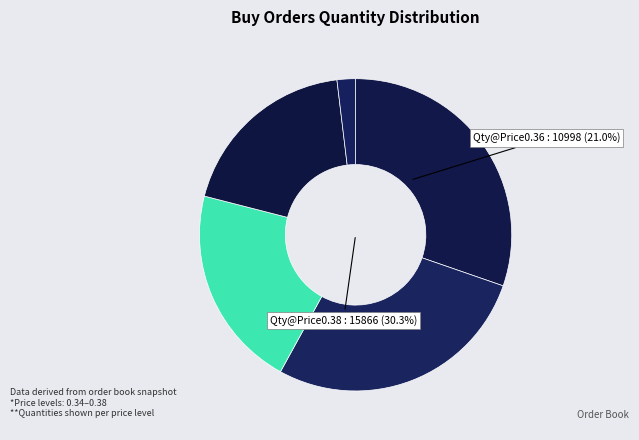

How many slices are in this pie chart?

5